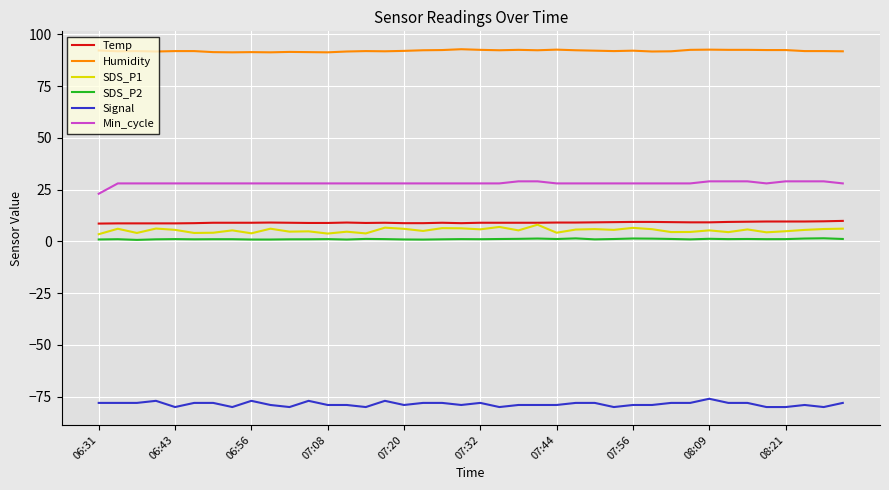

Rank the series by their maximum value, from highest to lowest.

Humidity, Min_cycle, Temp, SDS_P1, SDS_P2, Signal